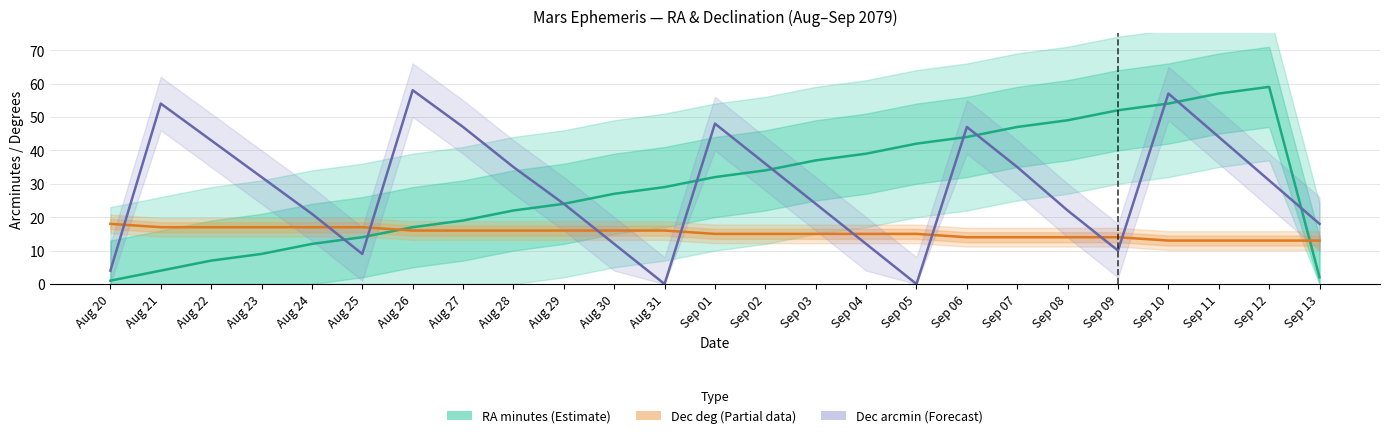

What is the approximate value of Dec arcmin (Forecast) at Sep 08, to the nearest 10?

20